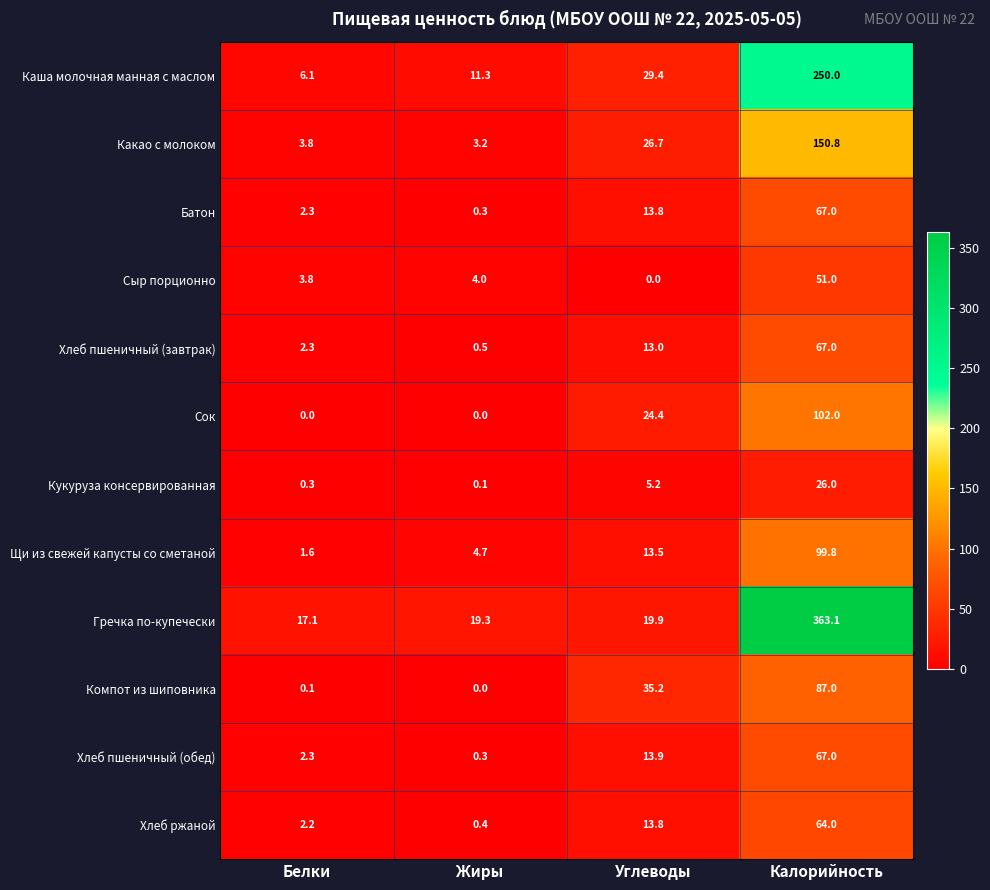

What is the difference between the Какао с молоком values at Углеводы and Белки?

22.9